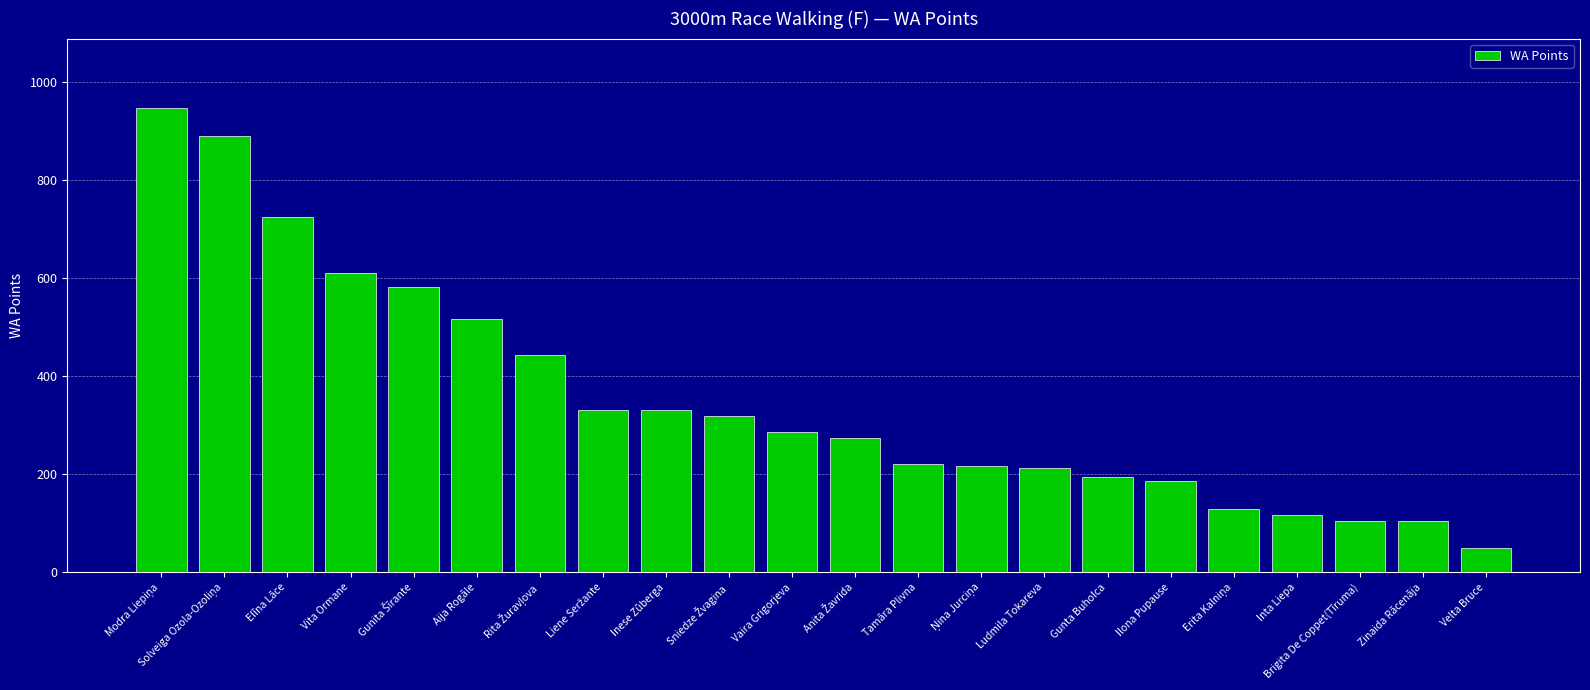

How many series are shown in this chart?

1